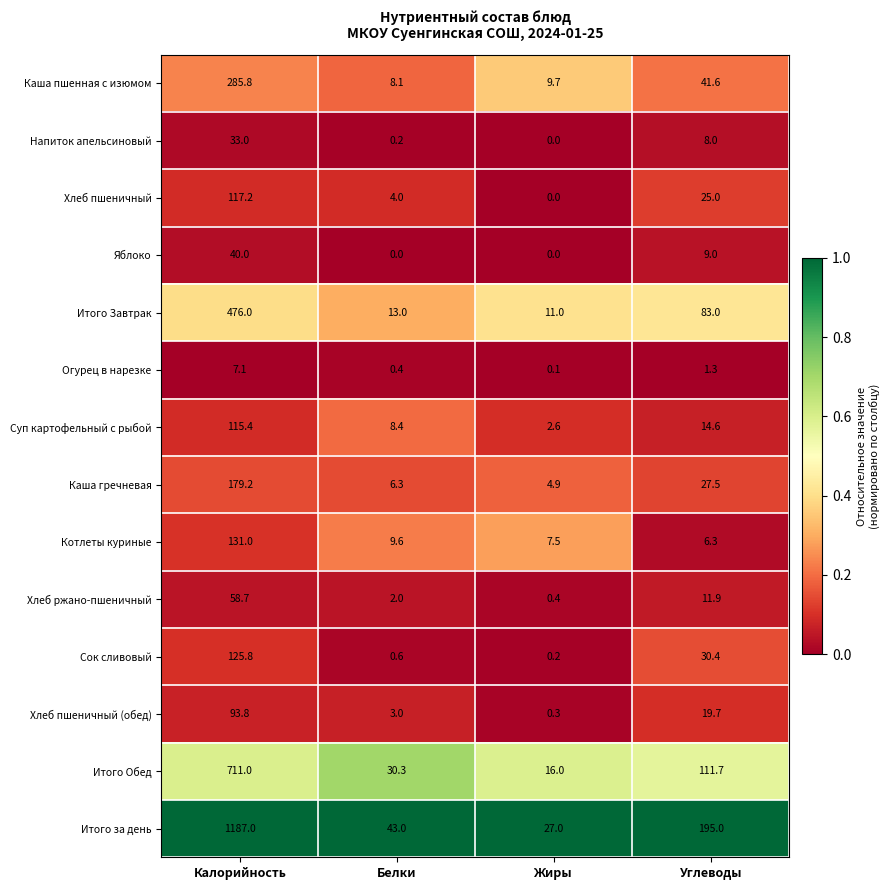

What is the sum of the Итого за день values at Углеводы and Жиры?

222.0